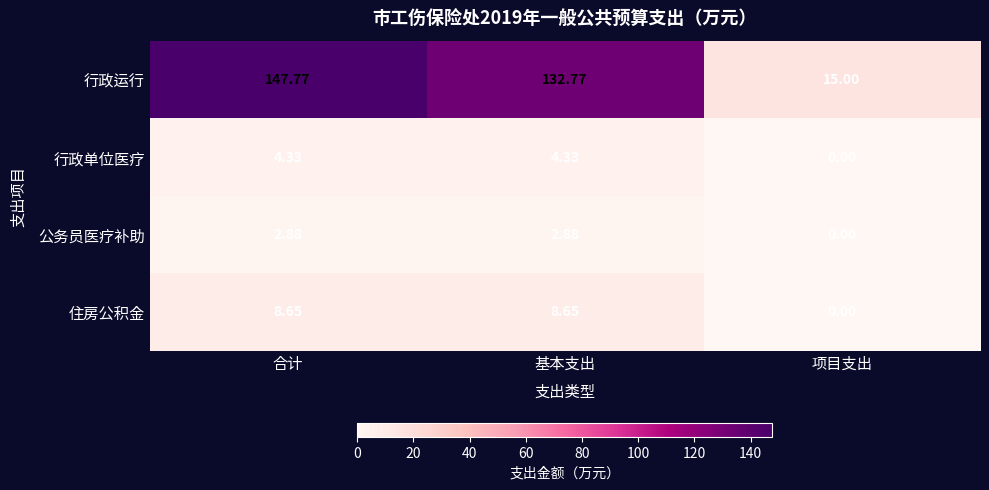

Where is 行政运行 nearest to the value 81?

基本支出